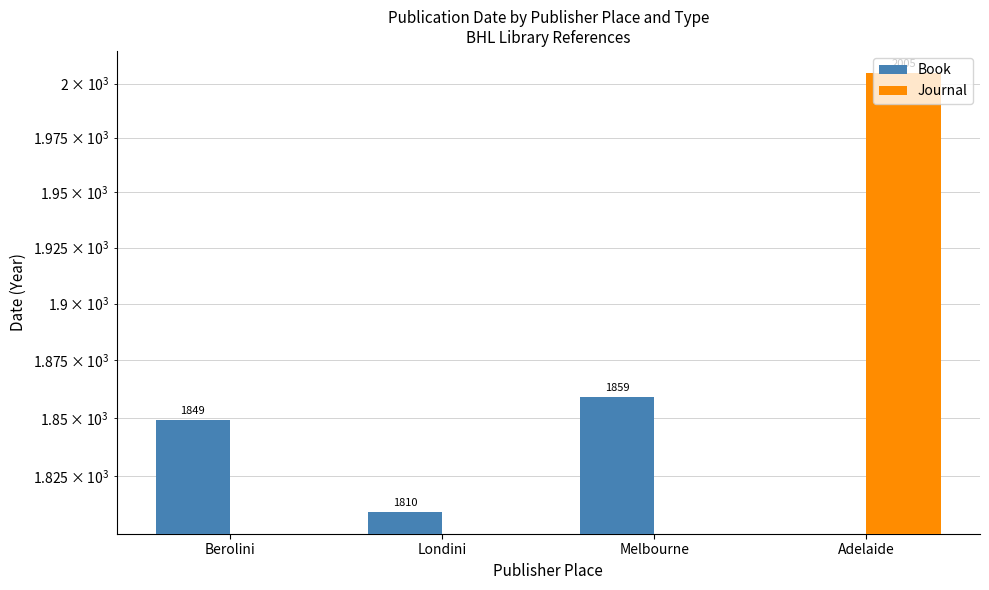

What are all the series names shown in the legend?

Book, Journal